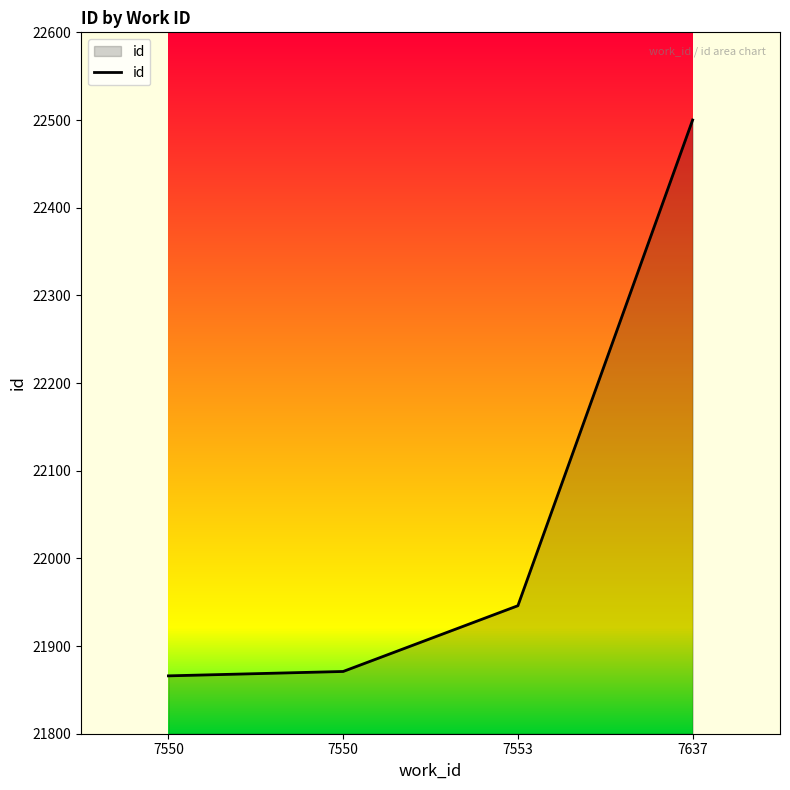

What is the change in value from 7550 to 7553?

+75